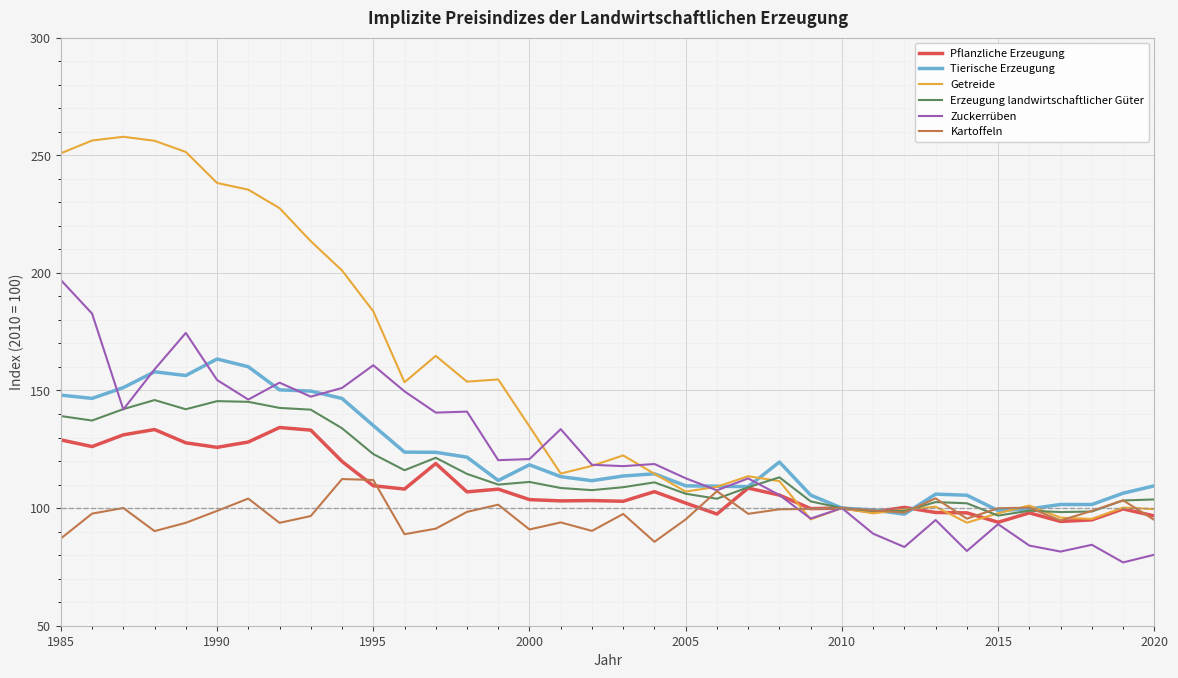

What is the maximum value for Kartoffeln?

112.3